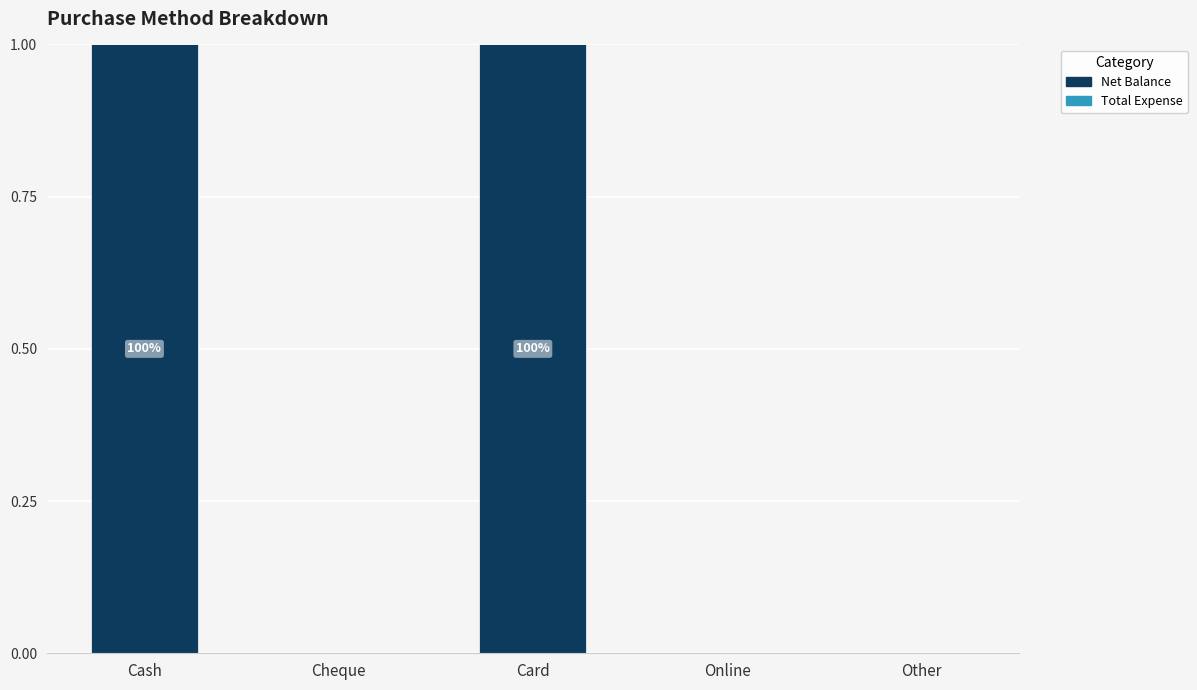

Reading left to right, what are all the values shown in this chart?

Cash=1	Cheque=0	Card=1	Online=0	Other=0